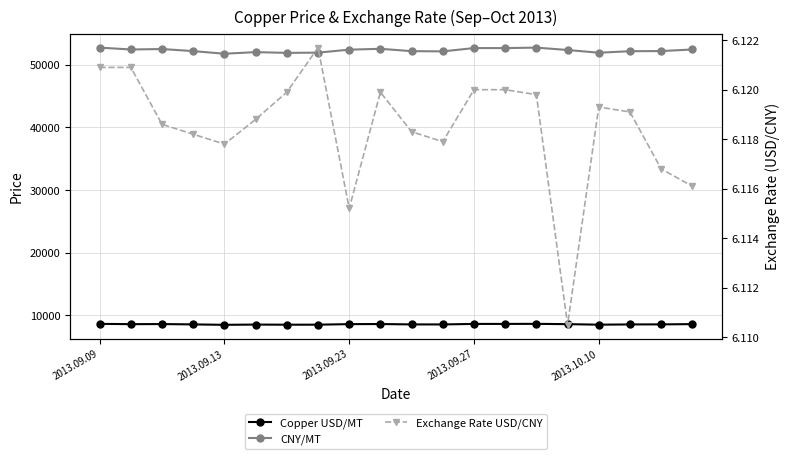

Is it true that Copper USD/MT equals 14791.7 at 2013.09.27?

False